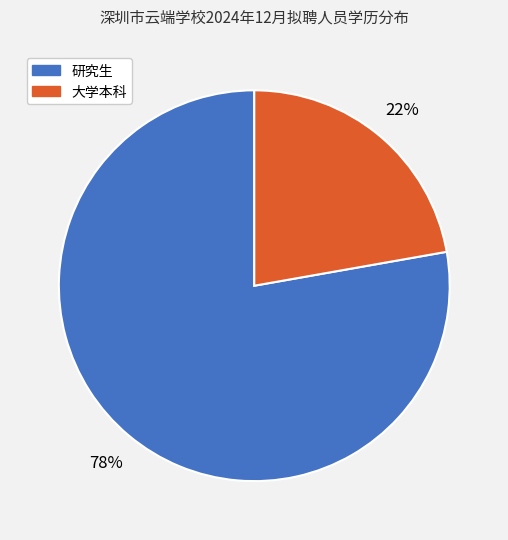

What percentage is the 研究生 slice, to the nearest percent?

78%